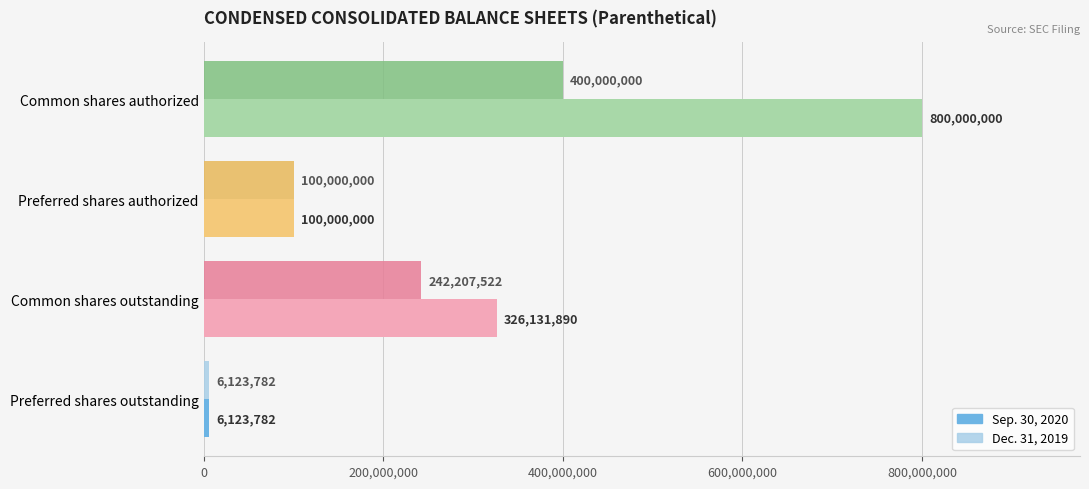

Which series has the largest total across all categories?

Sep. 30, 2020